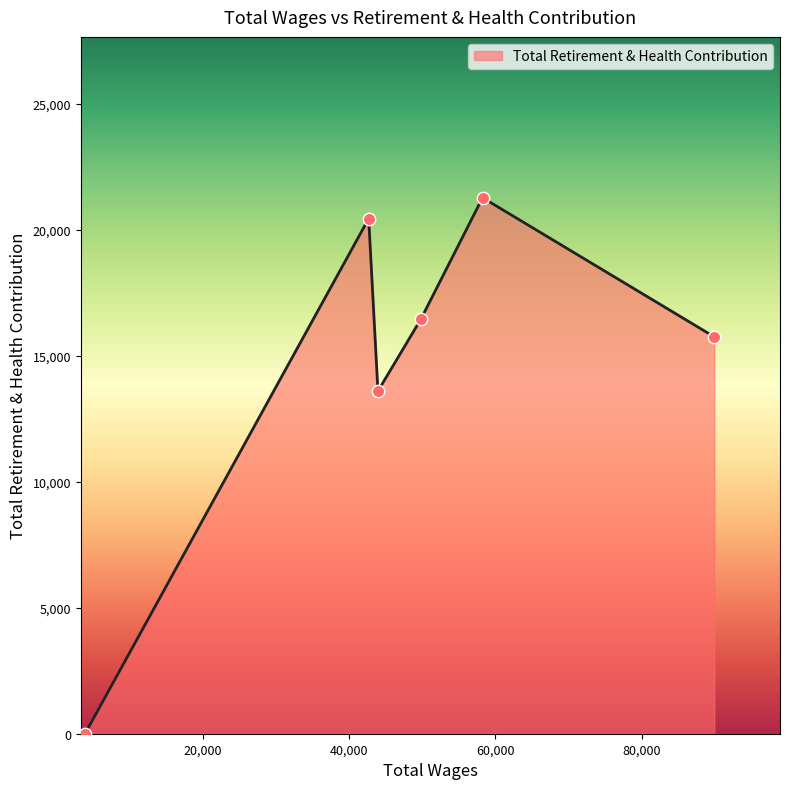

What is the average value?

14590